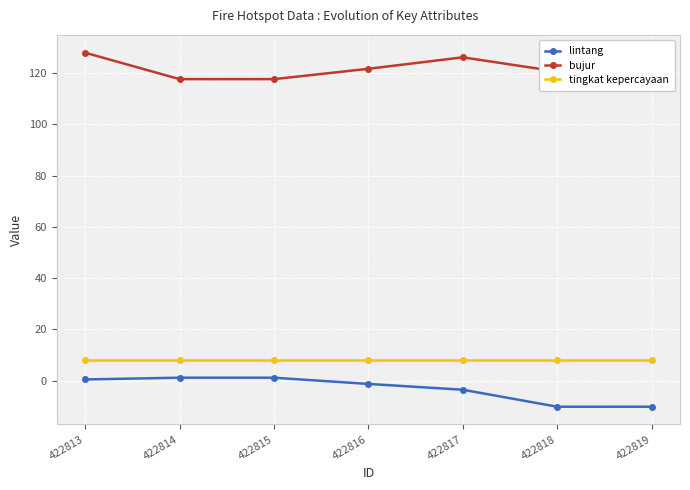

True or false: bujur and tingkat kepercayaan intersect in this chart.

False